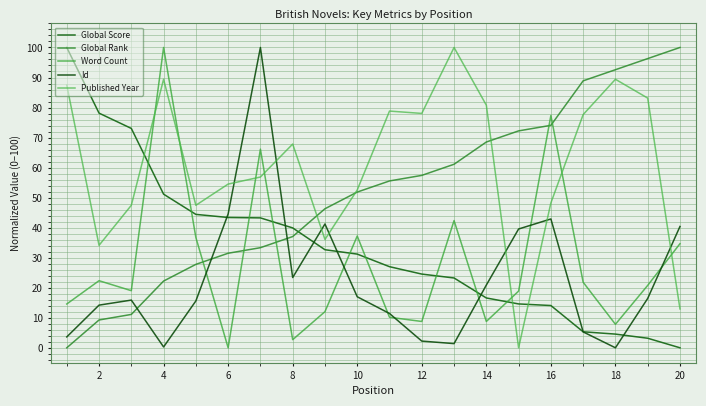

Which category has the lowest value in the Word Count series?

6